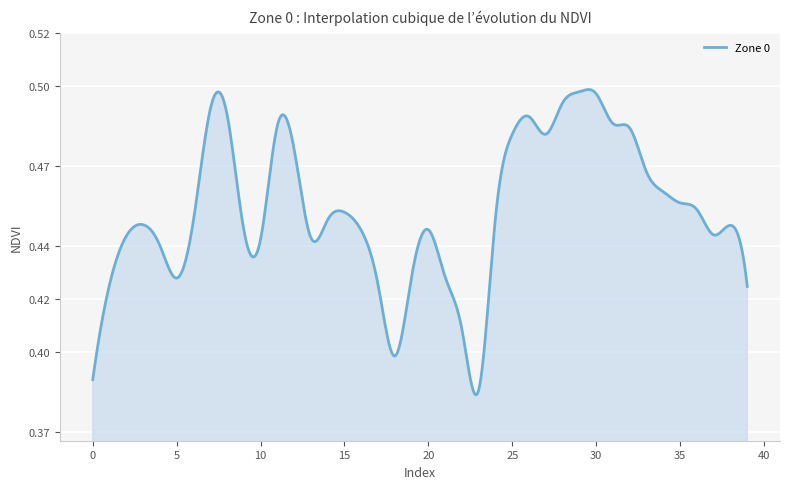

What is the minimum value shown in the chart?

0.4